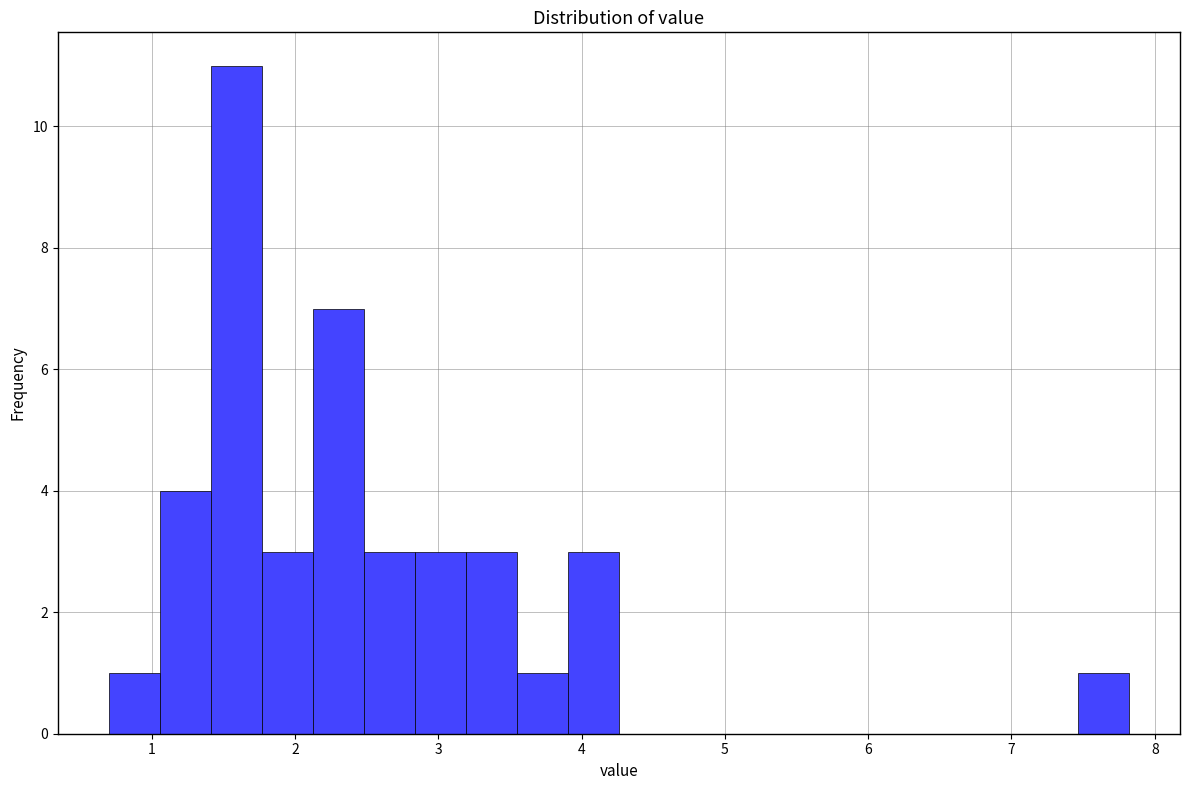

Around what value on the x-axis is the tallest bar? Give the approximate position of its centre, as read against the axis.

1.6